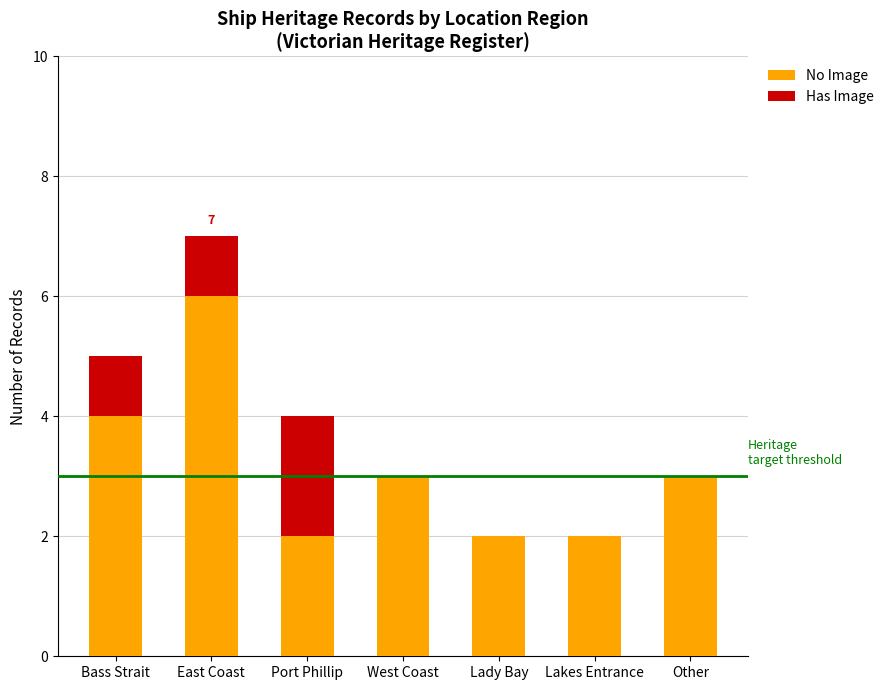

How many categories are shown in the chart?

7